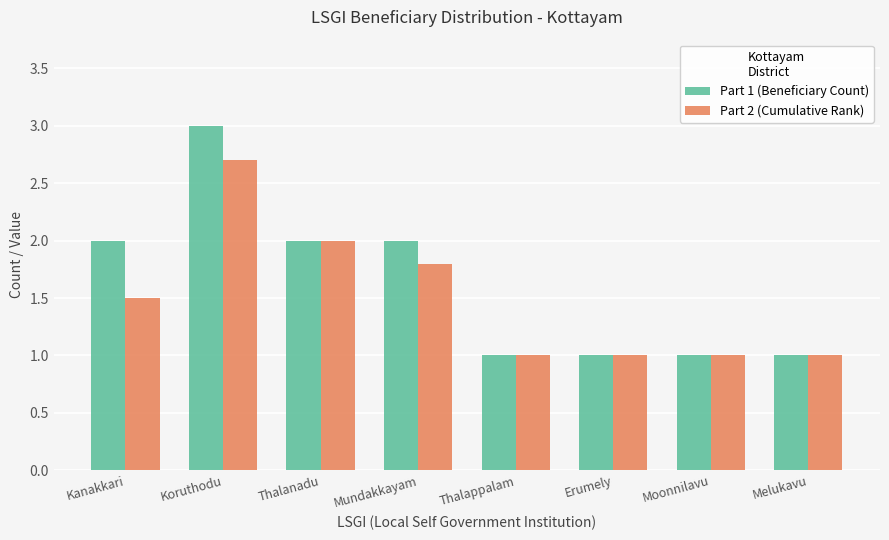

Which category has the highest value across all series?

Koruthodu